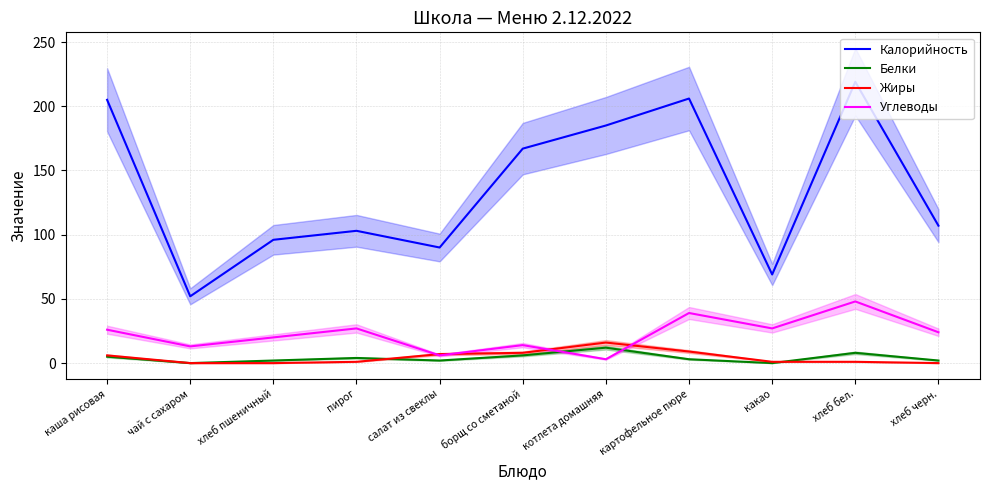

Is it true that Белки equals 3 at картофельное пюре?

True